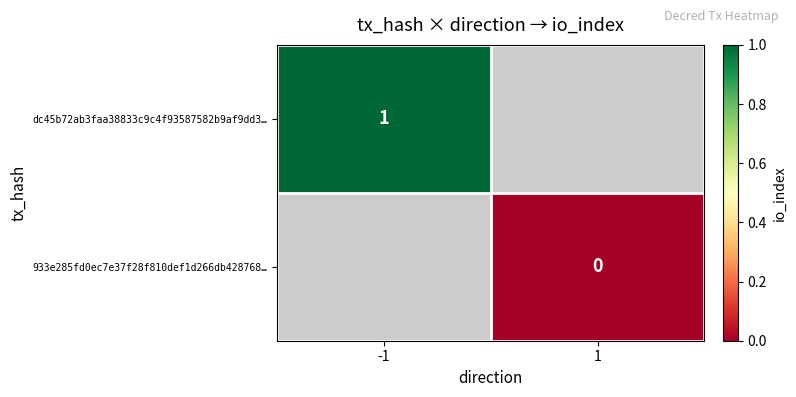

Is the value of dc45b72ab3faa38833c9c4f93587582b9af9dd3… at -1 greater than the value of 933e285fd0ec7e37f28f810def1d266db428768… at -1?

No